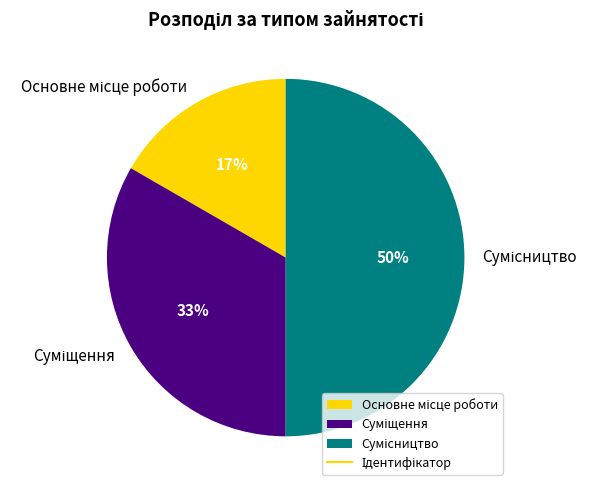

To the nearest percent, what is the average slice percentage?

33%